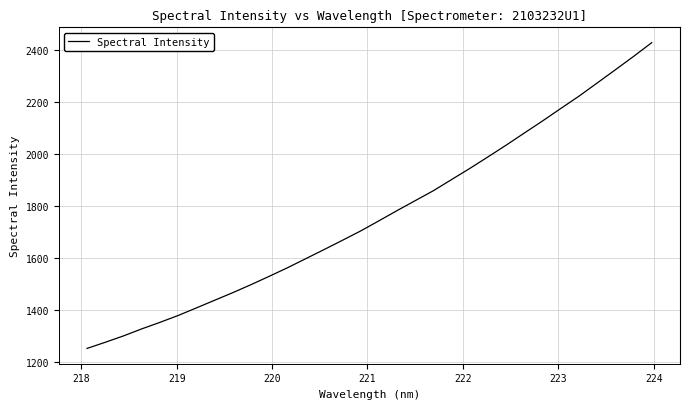

What is the smallest value displayed?

1253.3